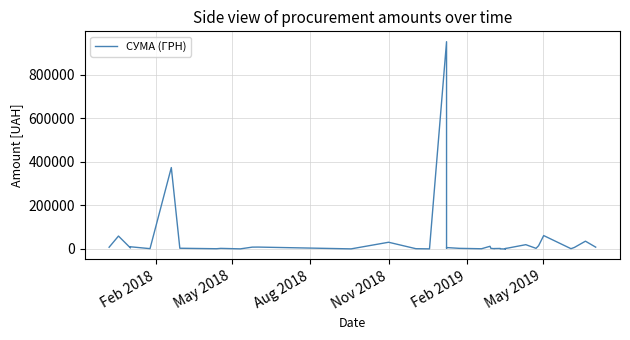

What is the value of the 33rd point from the left?

19806.8